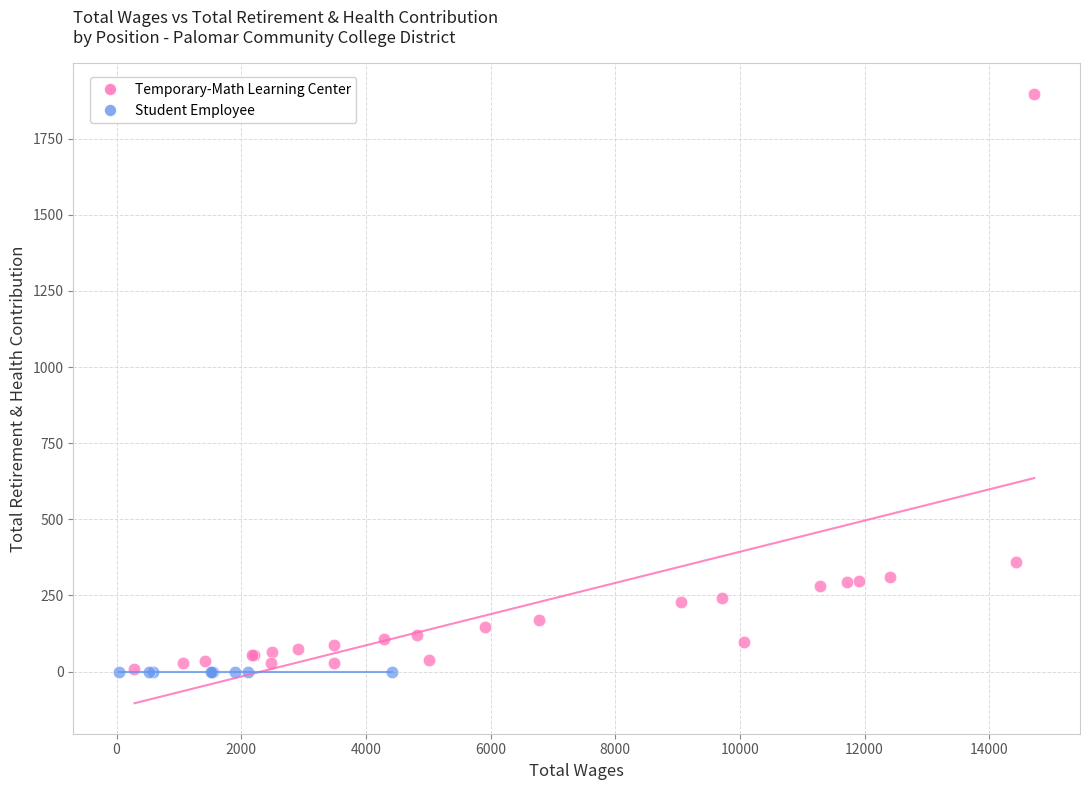

Which series contains the highest Y value?

Temporary-Math Learning Center